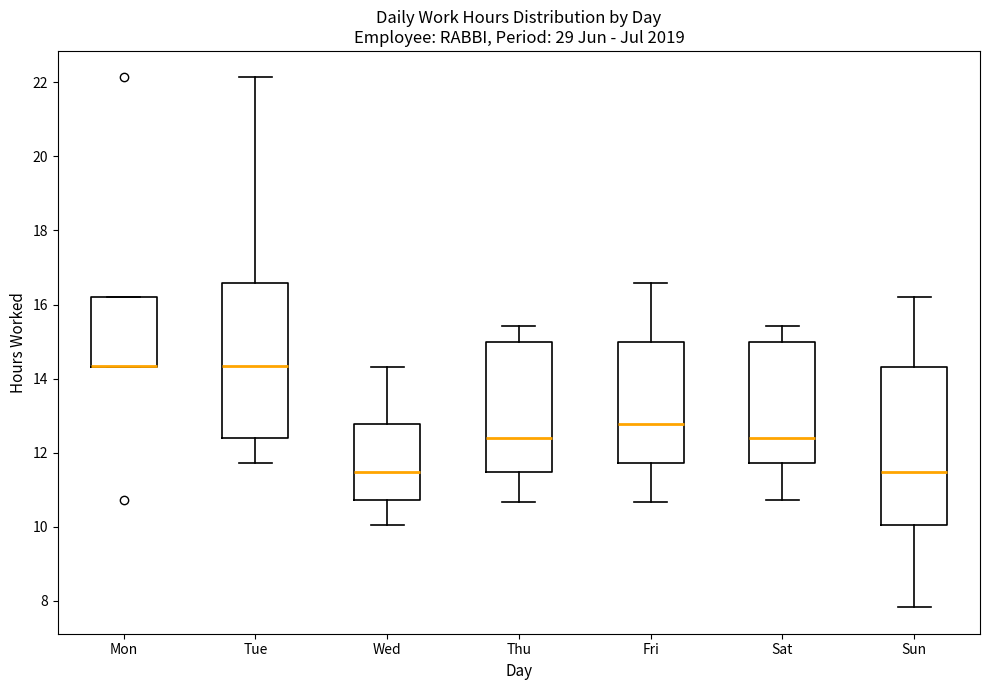

Reading left to right, transcribe this box plot: for each box, give where its median line is, the range the box spans, and where its two whiskers end, as read against the y-axis. The values are not printed on the chart, so give them approximately, as read against the axis.

Mon: median 14.4 (drawn on the box's lower edge), box 14.4 to 16.2, whiskers 14.4 to 16.2
Tue: median 14.4, box 12.4 to 16.6, whiskers 11.8 to 22.2
Wed: median 11.4, box 10.8 to 12.8, whiskers 10.0 to 14.4
Thu: median 12.4, box 11.4 to 15.0, whiskers 10.6 to 15.4
Fri: median 12.8, box 11.8 to 15.0, whiskers 10.6 to 16.6
Sat: median 12.4, box 11.8 to 15.0, whiskers 10.8 to 15.4
Sun: median 11.4, box 10.0 to 14.4, whiskers 7.8 to 16.2